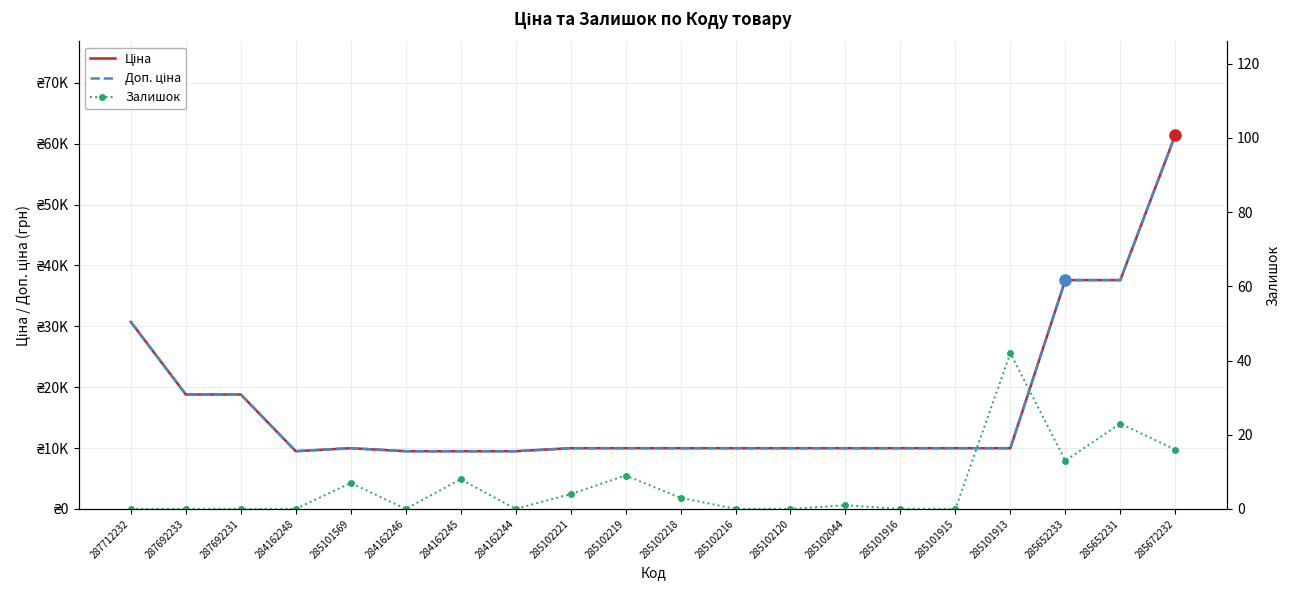

What are all the series names shown in the legend?

Ціна, Доп. ціна, Залишок